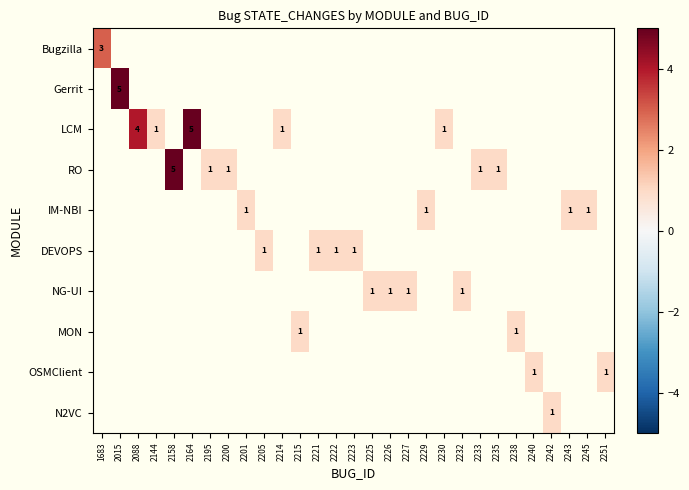

The NG-UI series shows 1 at 2232. True or false?

True